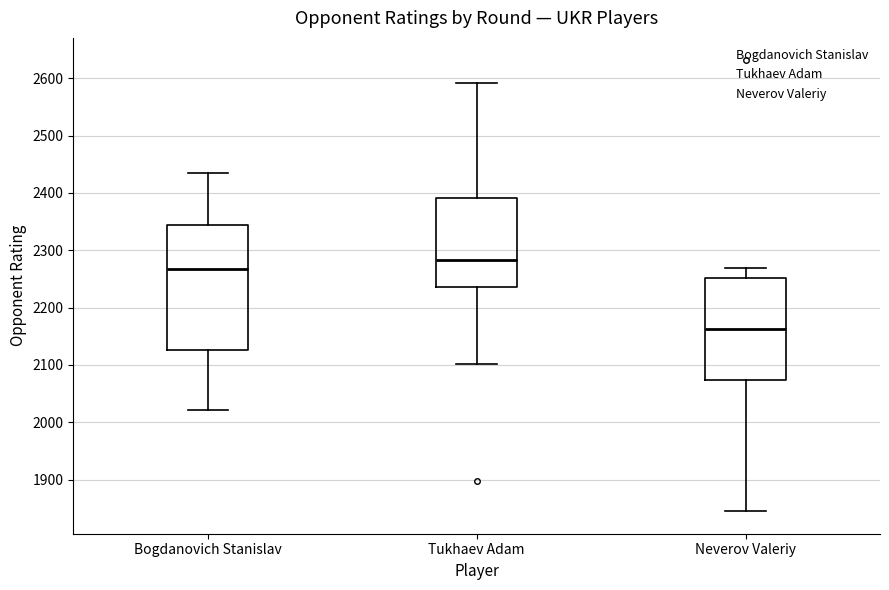

Comparing the boxes themselves (not the whiskers), which one is the tallest?

Bogdanovich Stanislav